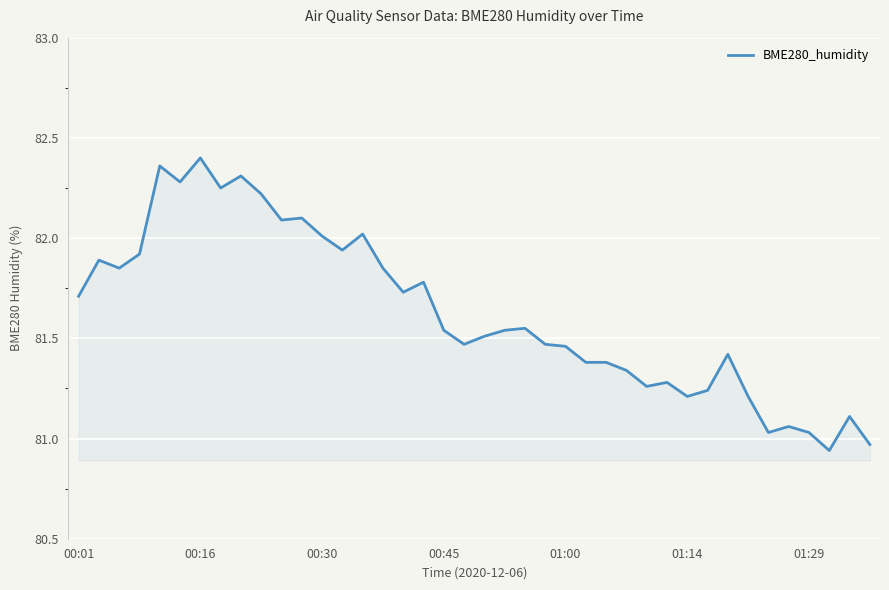

What is the difference between the maximum and minimum values?

1.5